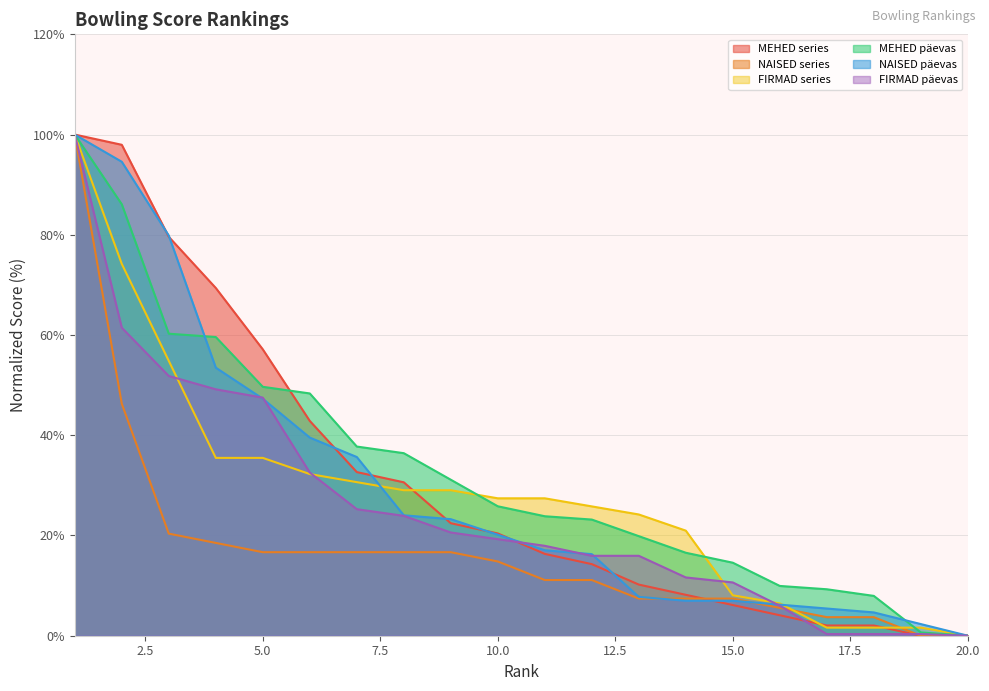

Between 2 and 17, which series saw the biggest shift?

MEHED series